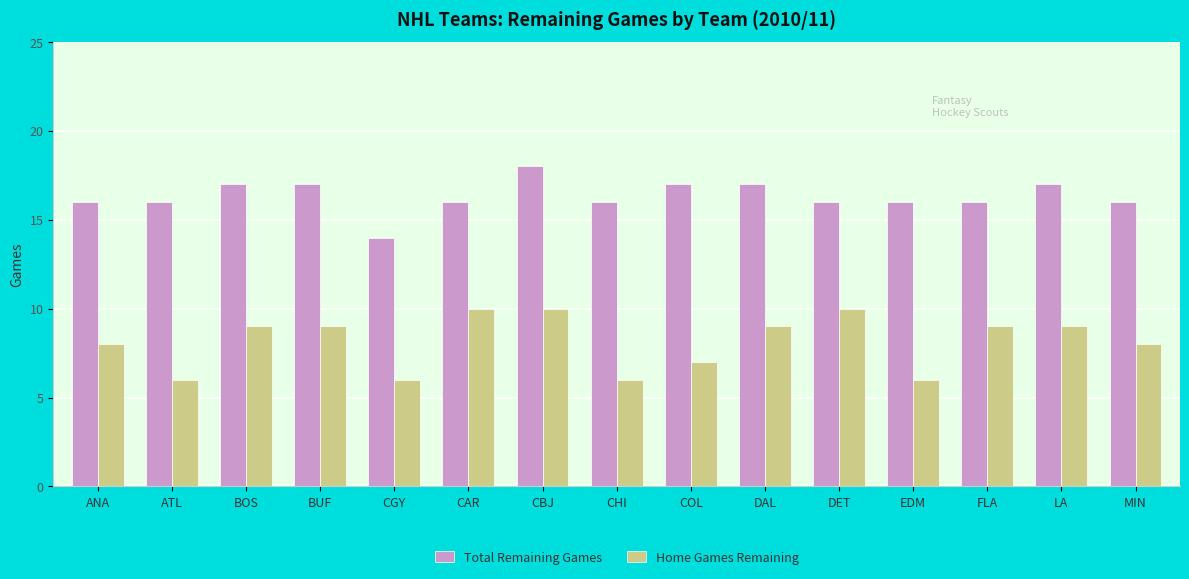

Reading left to right, extract all data points from this chart.

Total Remaining Games: 16	16	17	17	14	16	18	16	17	17	16	16	16	17	16
Home Games Remaining: 8	6	9	9	6	10	10	6	7	9	10	6	9	9	8